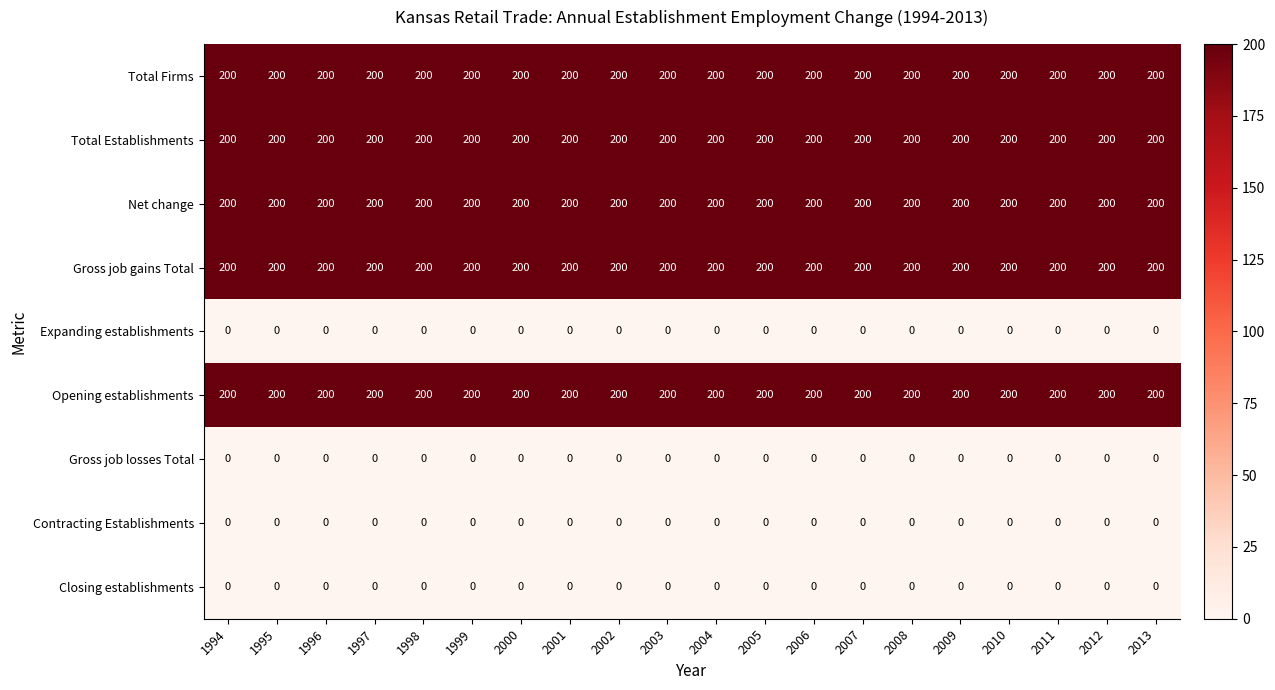

What is the average value of the Total Establishments series?

200